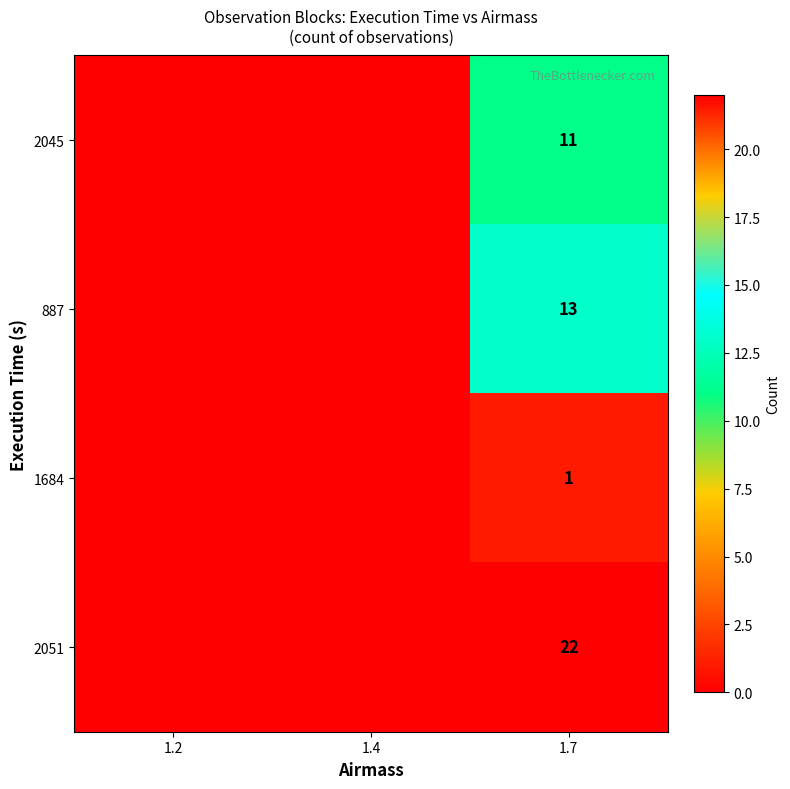

Is it true that 2051 equals 7 at 1.7?

False